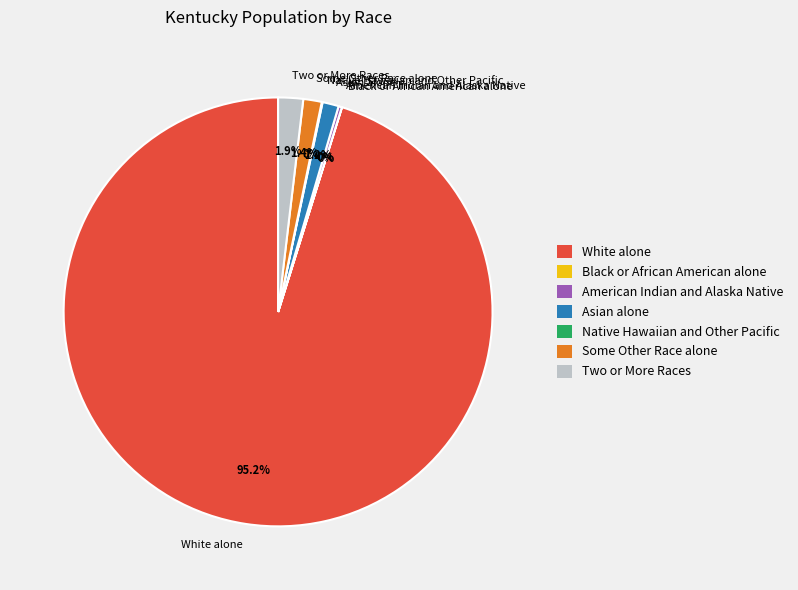

True or false: Asian alone accounts for 11% of the total.

False